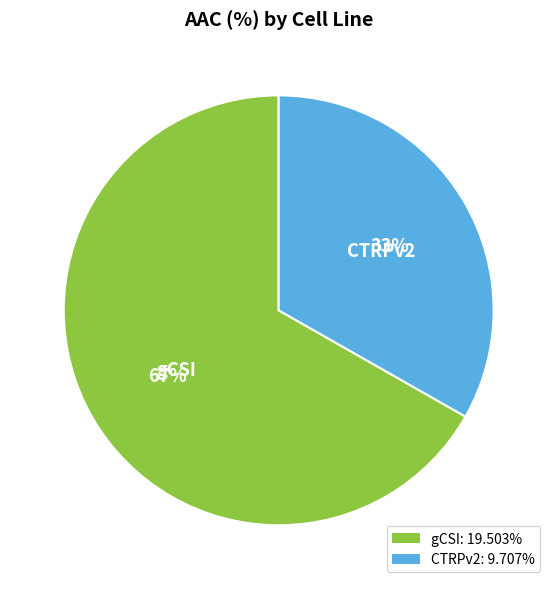

Which slice represents more than half of the pie?

gCSI